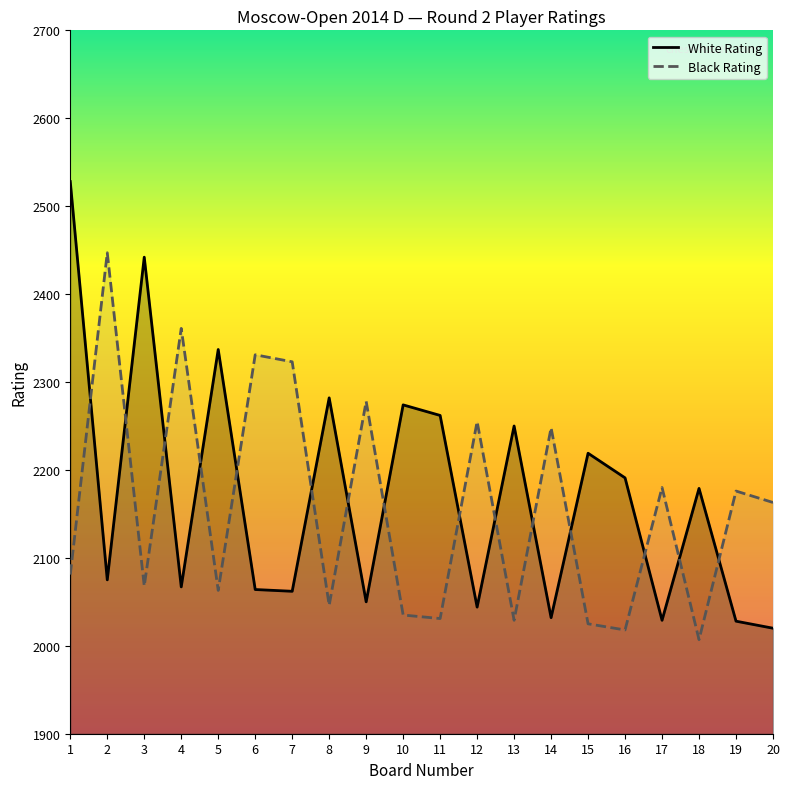

List the labels in order of White Rating value, smallest first.

20, 19, 17, 14, 12, 9, 7, 6, 4, 2, 18, 16, 15, 13, 11, 10, 8, 5, 3, 1